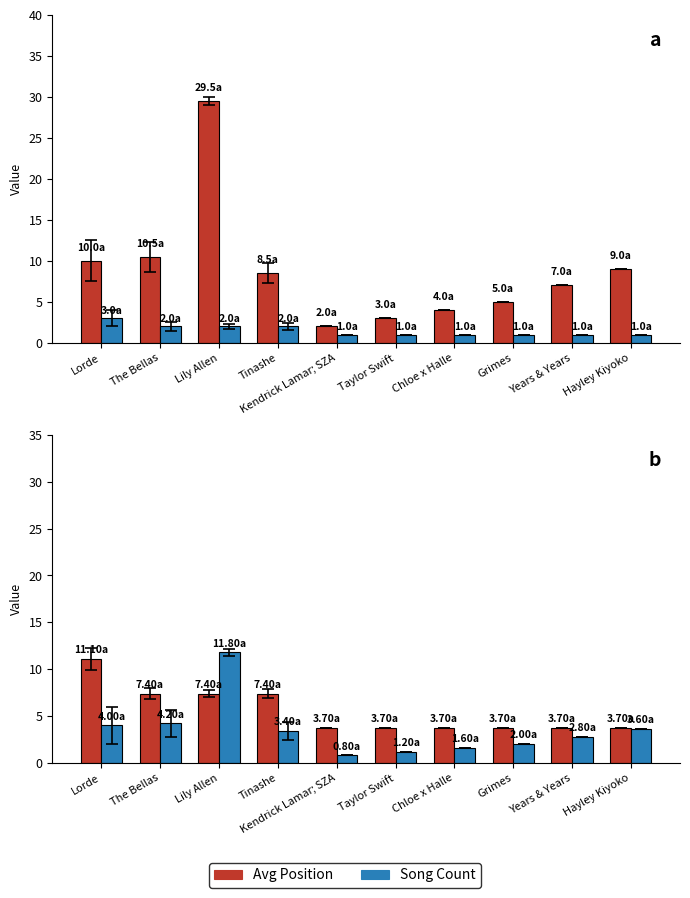

At which category is the sum across all series the highest?

Lily Allen